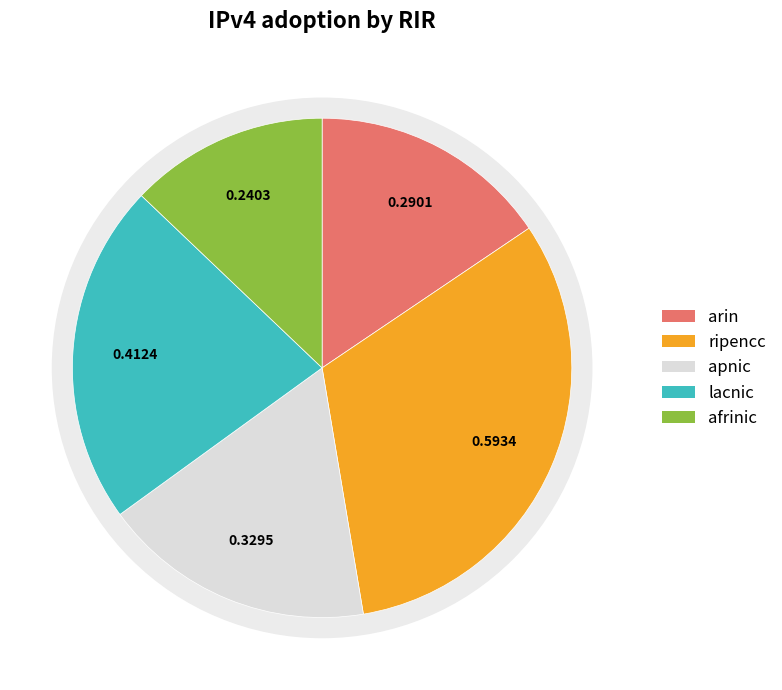

Is there any slice that represents more than half of the pie?

No